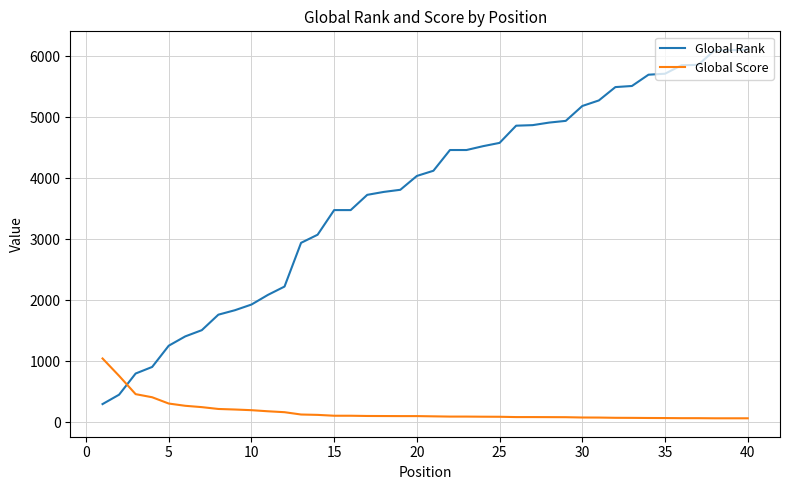

After their last crossing, which series has the higher values: Global Rank or Global Score?

Global Rank